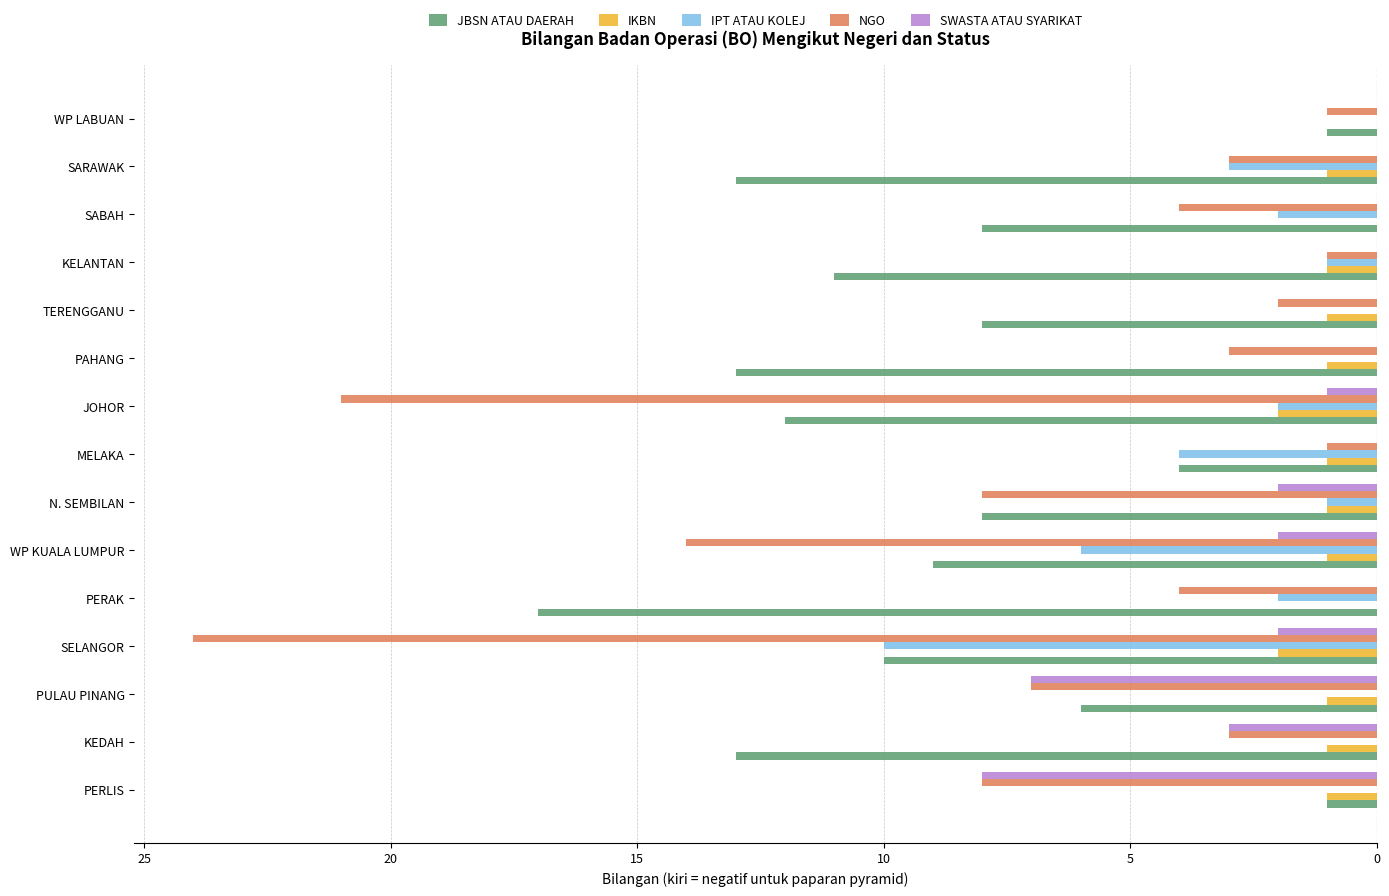

What is the value of the IKBN bar at the 12th from the left?

-1